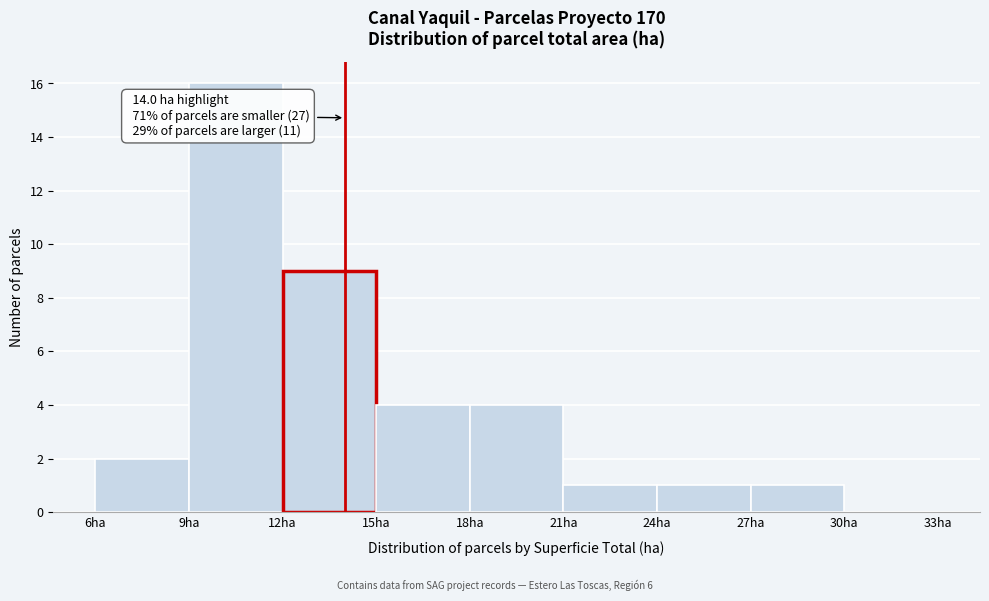

Which range on the x-axis has the tallest bar?

9 to 12